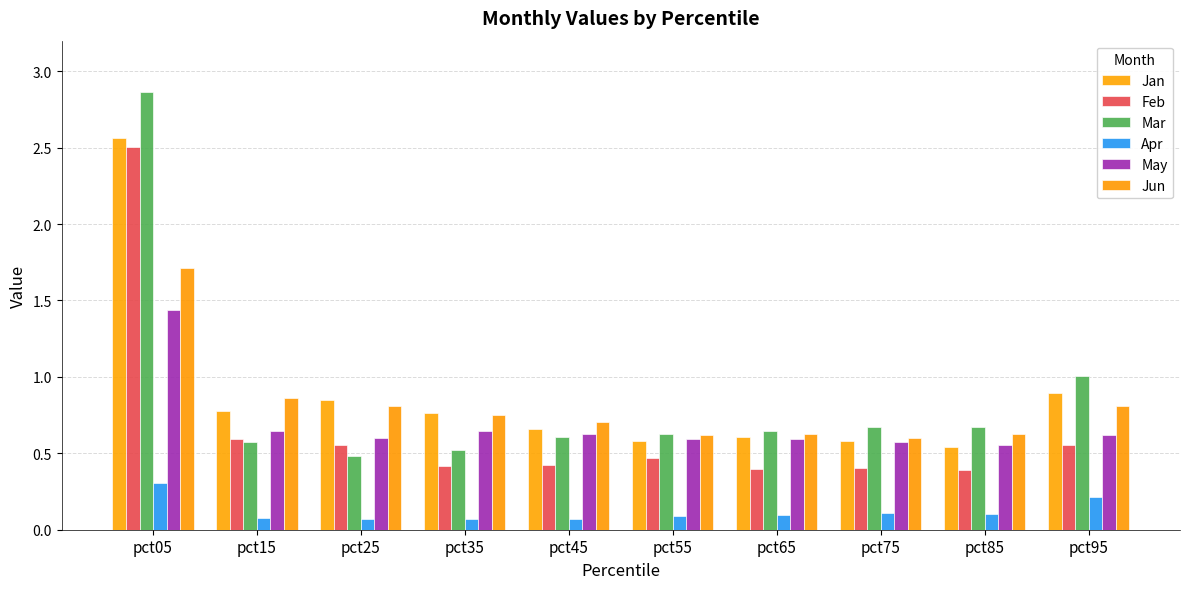

The Apr series shows 0.3 at pct05. True or false?

True